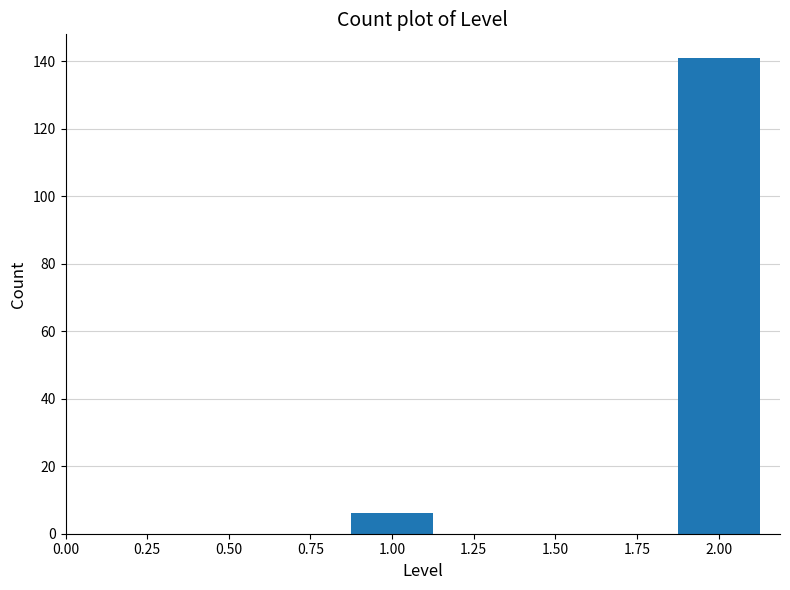

Reading left to right, what are all the values shown in this chart?

1.00=6	2.00=141